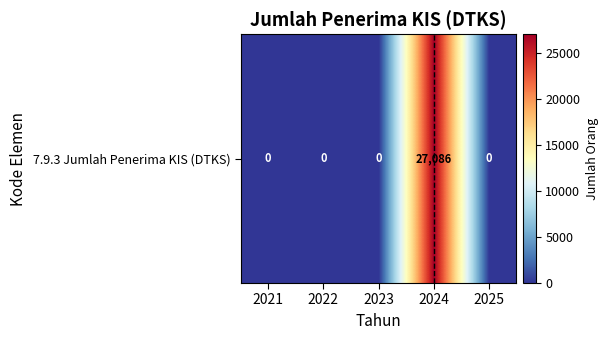

Count the number of categories in the chart.

5